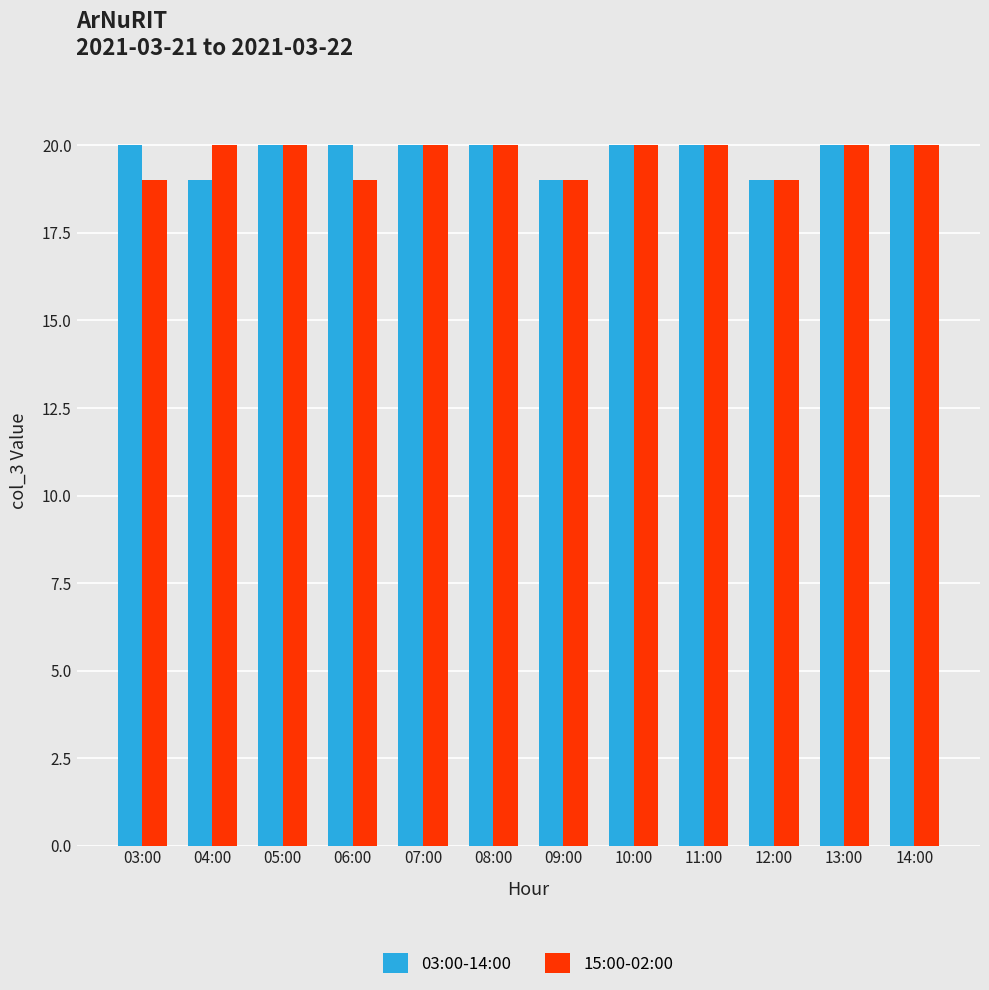

Is the value of 03:00-14:00 at 08:00 greater than the value of 15:00-02:00 at 12:00?

Yes